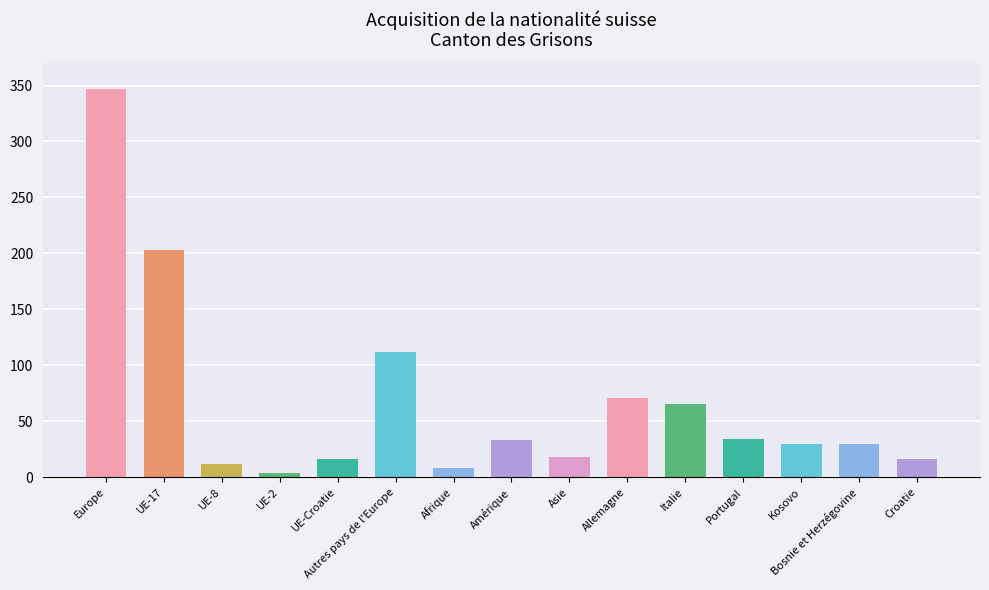

What is the maximum value shown in the chart?

347